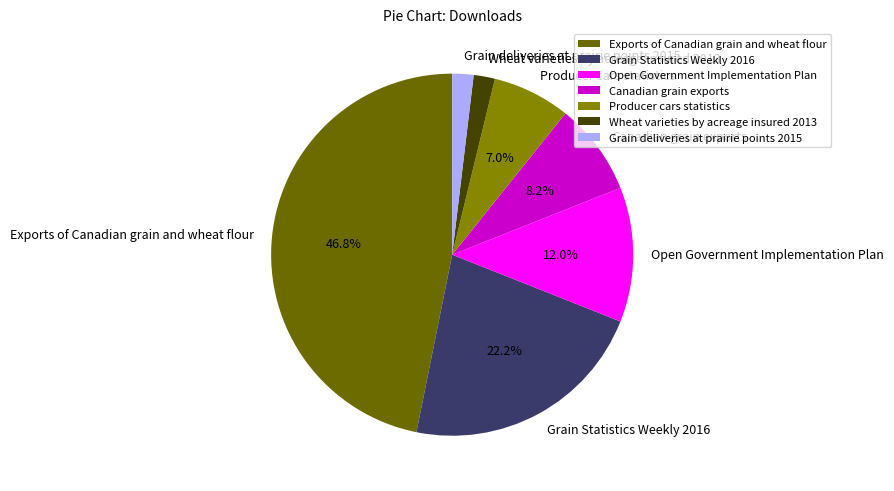

What percentage is the Grain Statistics Weekly 2016 slice, to the nearest percent?

22%